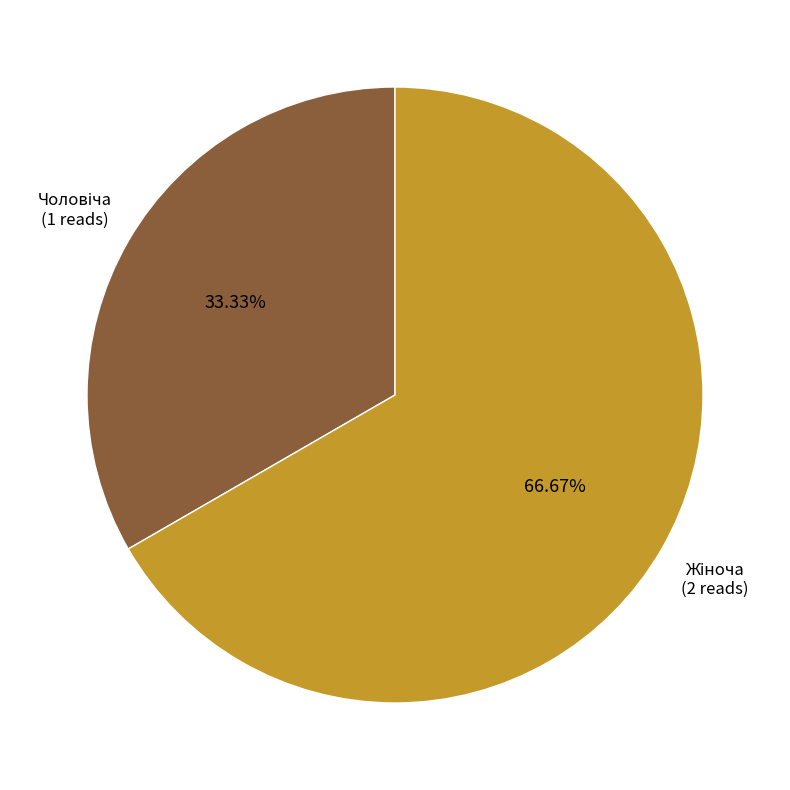

How many segments does this pie chart have?

2